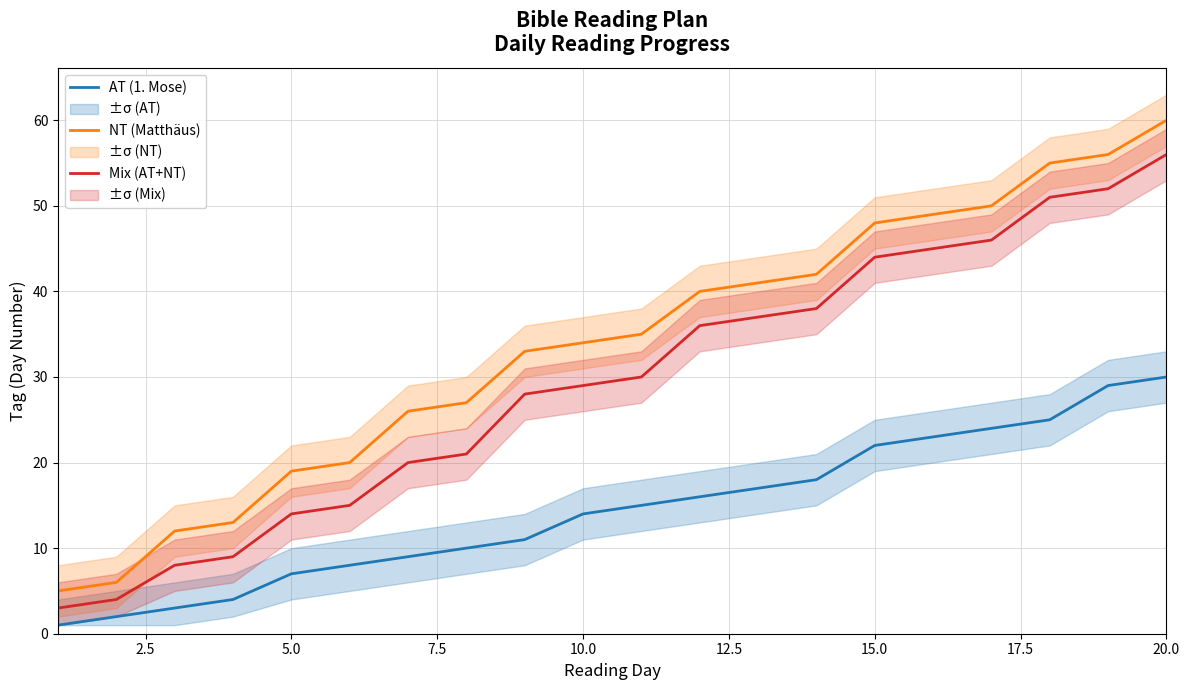

What is the greatest value displayed?

60